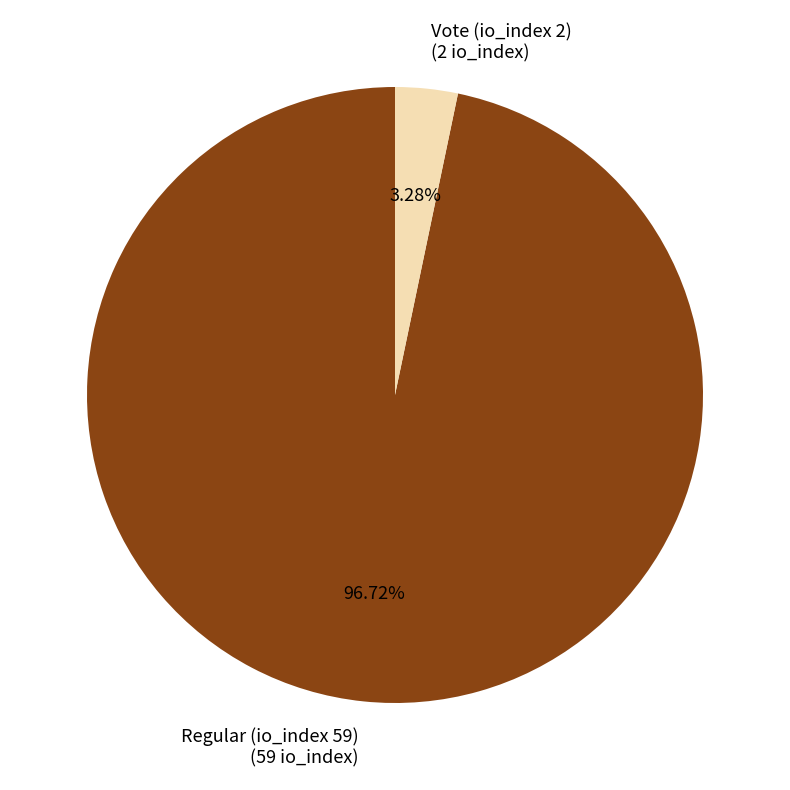

To the nearest percent, what is the difference between the Regular (io_index 59) and Vote (io_index 2) slice percentages?

93%